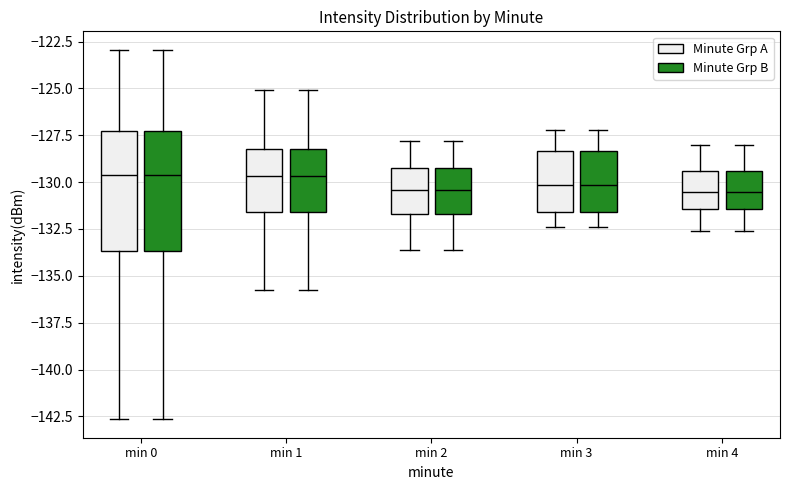

Reading left to right, transcribe this box plot: for each box, give where its median line is, the range the box spans, and where its two whiskers end, as read against the y-axis. The values are not printed on the chart, so give them approximately, as read against the axis.

min 0 (Minute Grp A): median -129.5, box -133.5 to -127.5, whiskers -142.5 to -123.0
min 0 (Minute Grp B): median -129.5, box -133.5 to -127.5, whiskers -142.5 to -123.0
min 1 (Minute Grp A): median -129.5, box -131.5 to -128.0, whiskers -136.0 to -125.0
min 1 (Minute Grp B): median -129.5, box -131.5 to -128.0, whiskers -136.0 to -125.0
min 2 (Minute Grp A): median -130.5, box -131.5 to -129.0, whiskers -133.5 to -128.0
min 2 (Minute Grp B): median -130.5, box -131.5 to -129.0, whiskers -133.5 to -128.0
min 3 (Minute Grp A): median -130.0, box -131.5 to -128.5, whiskers -132.5 to -127.0
min 3 (Minute Grp B): median -130.0, box -131.5 to -128.5, whiskers -132.5 to -127.0
min 4 (Minute Grp A): median -130.5, box -131.5 to -129.5, whiskers -132.5 to -128.0
min 4 (Minute Grp B): median -130.5, box -131.5 to -129.5, whiskers -132.5 to -128.0